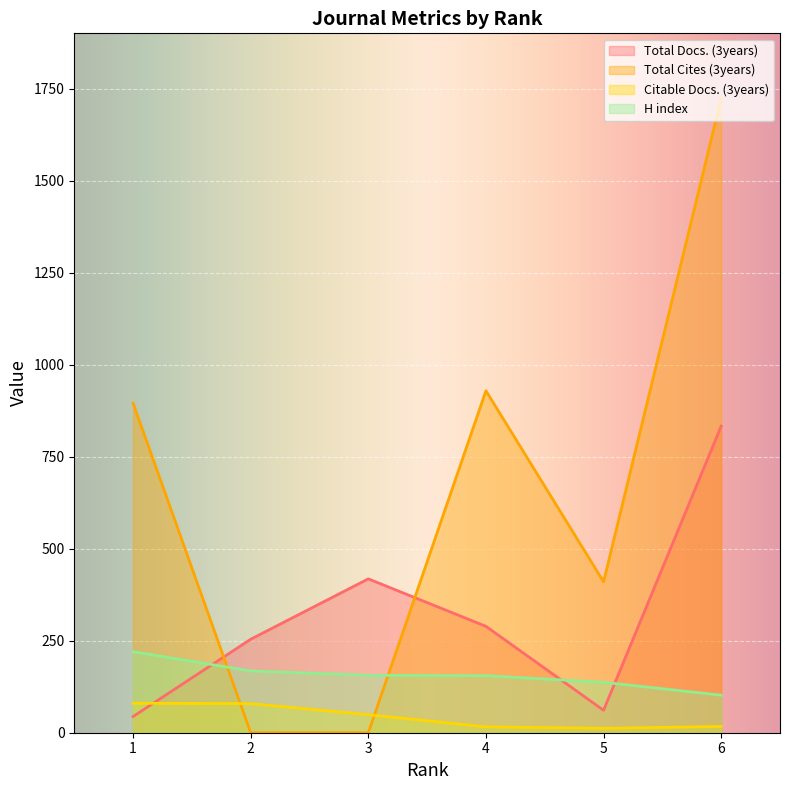

In Total Docs. (3years), how many points are higher than both neighbors (excluding endpoints)?

1